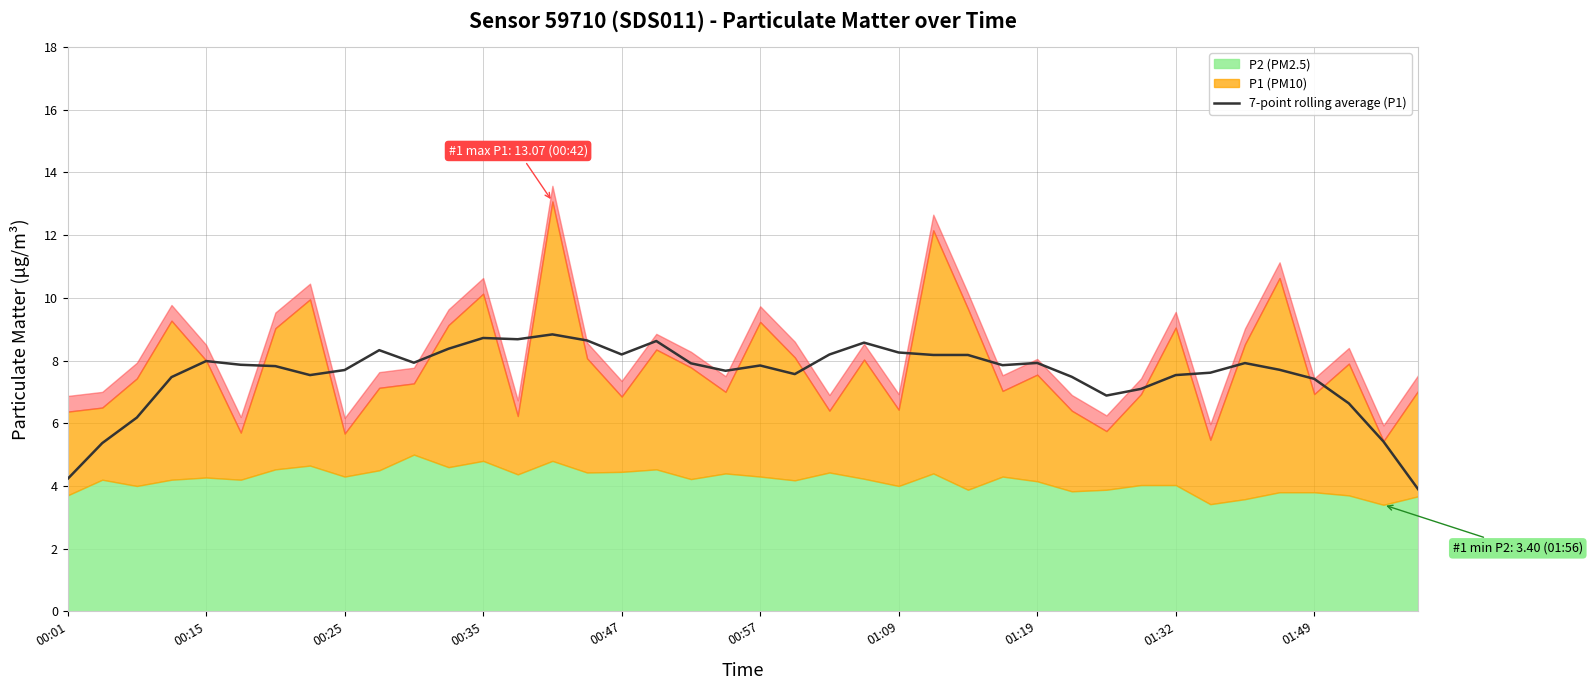

Rank the categories by value from highest to lowest.

14, 12, 13, 15, 17, 23, 11, 01:49, 24, 16, 22, 25, 26, 00:47, 10, 28, 34, 18, 00:57, 27, 20, 01:09, 35, 01:32, 19, 33, 21, 32, 01:19, 29, 00:35, 36, 31, 30, 37, 00:25, 38, 00:15, 00:01, 39